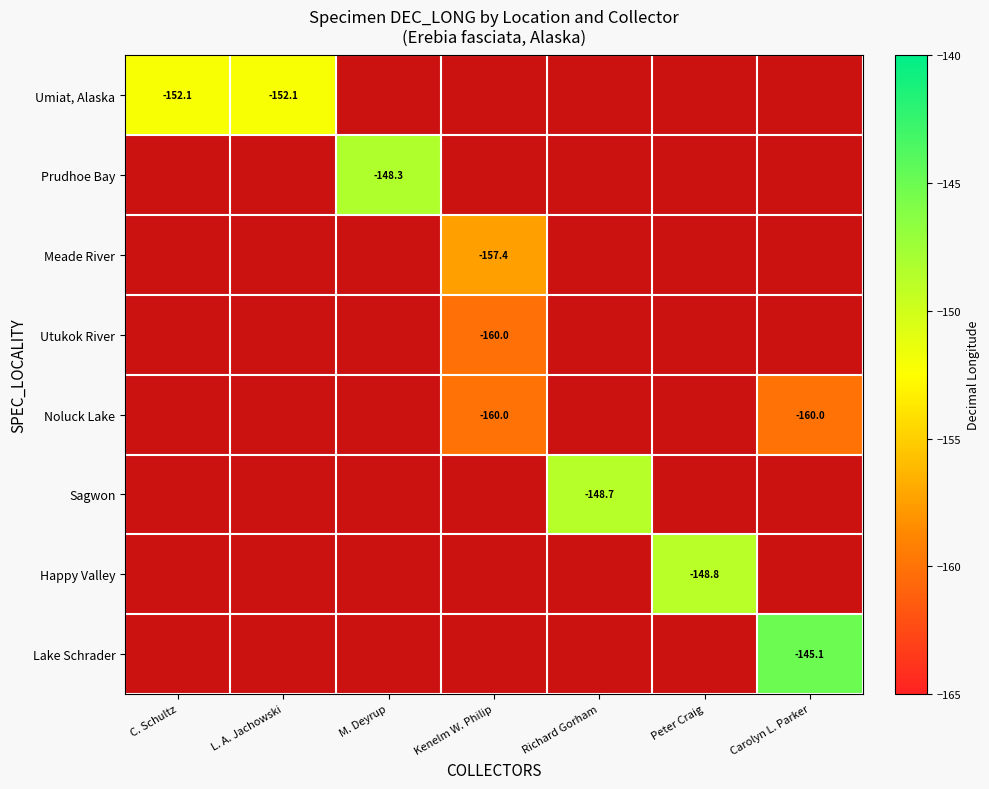

How many values in Sagwon are below zero?

1